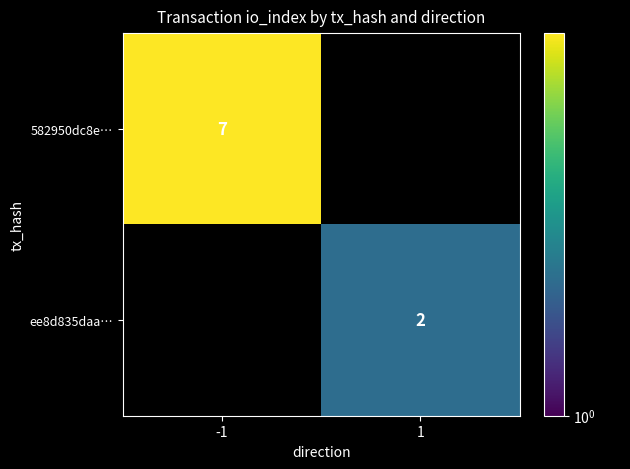

True or false: ee8d835daa… has a value of 3 at 1.

False